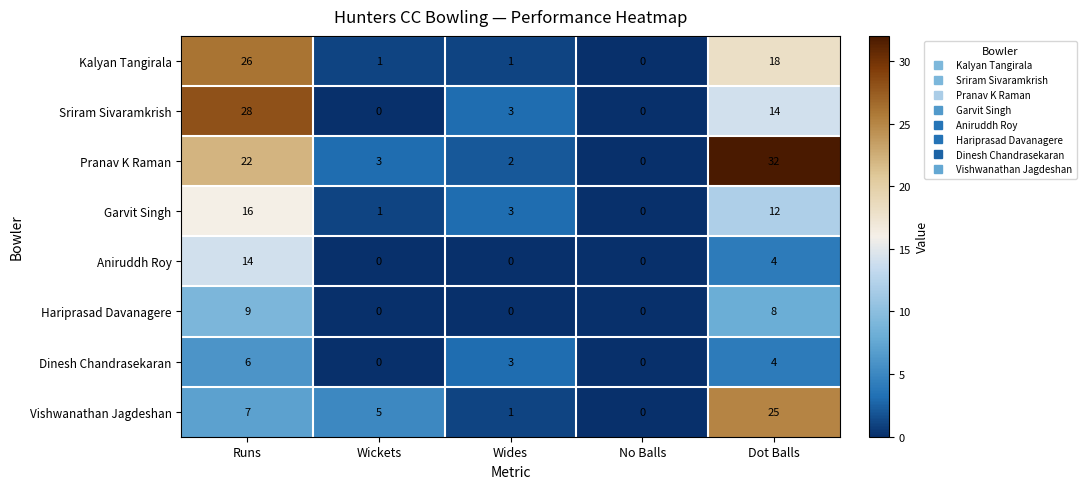

What is the spread (max minus min) of values at Runs?

22